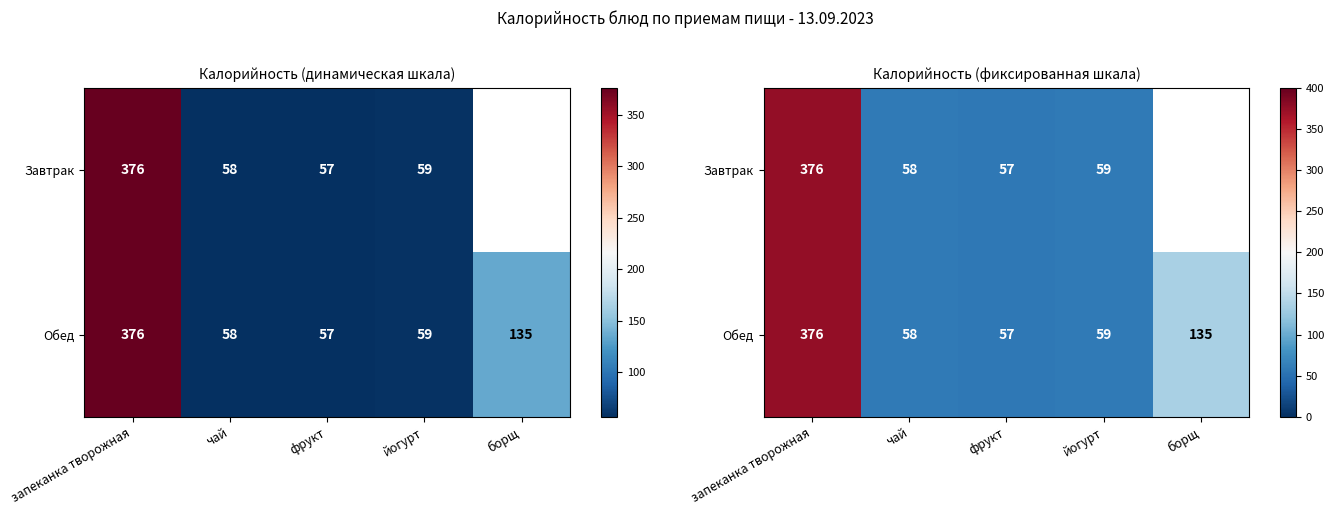

At which label is Обед closest to 216?

борщ